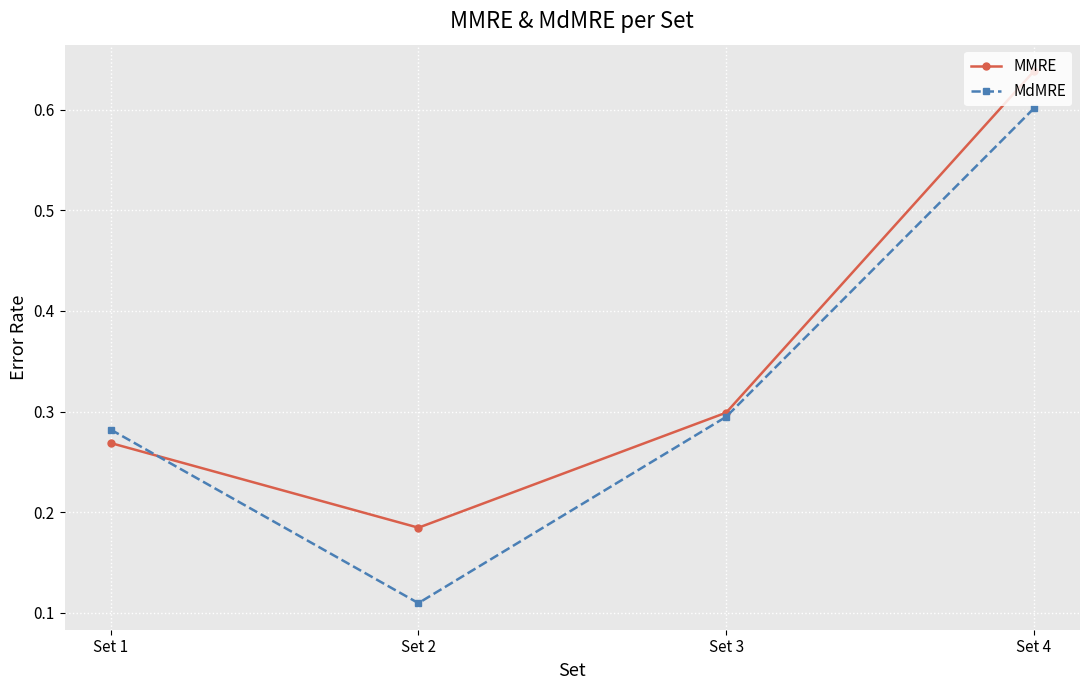

The value of MdMRE at Set 2 is 0.0. True or false?

False